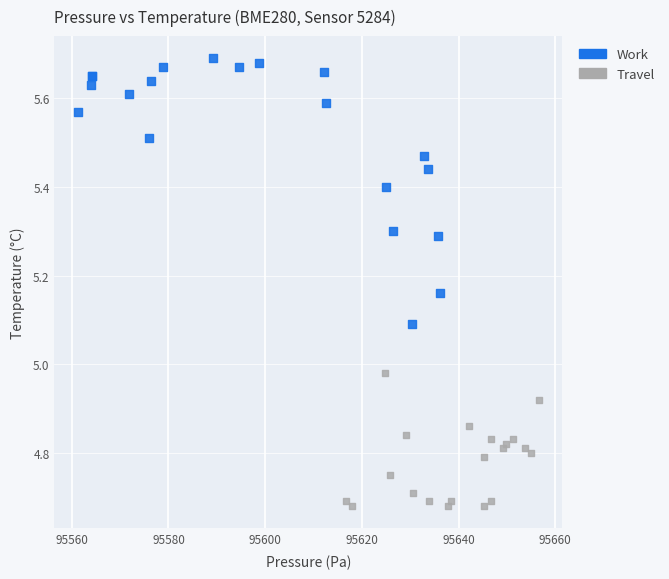

What are all the series names shown in the legend?

Work, Travel